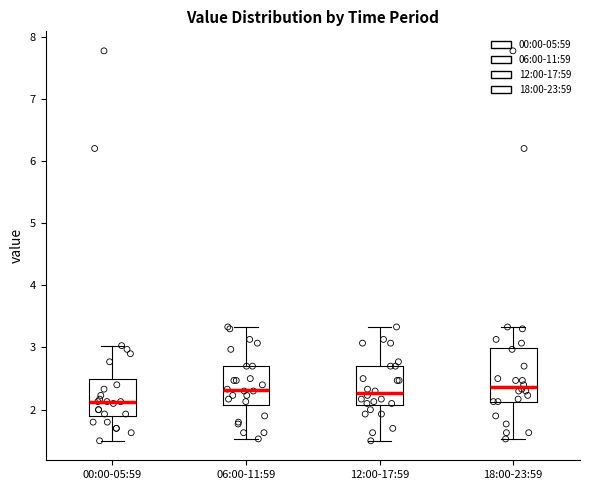

Where does the lower whisker of the box for 18:00-23:59 end on the y-axis? The values are not printed on the chart, so give them approximately, as read against the axis.

1.5